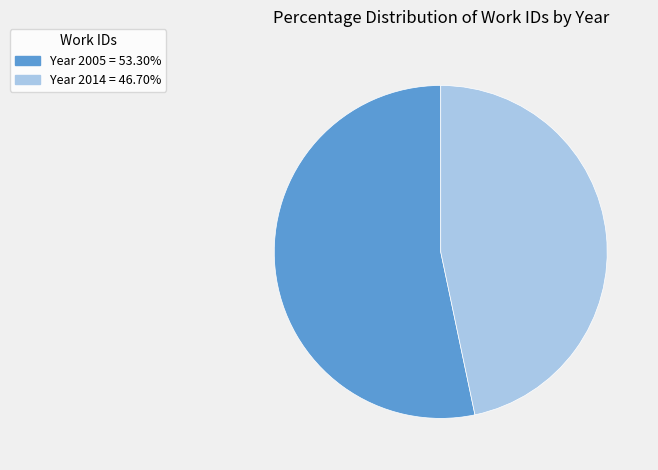

Combined, do Year 2014 = 46.70% and Year 2005 = 53.30% account for over 50%?

Yes